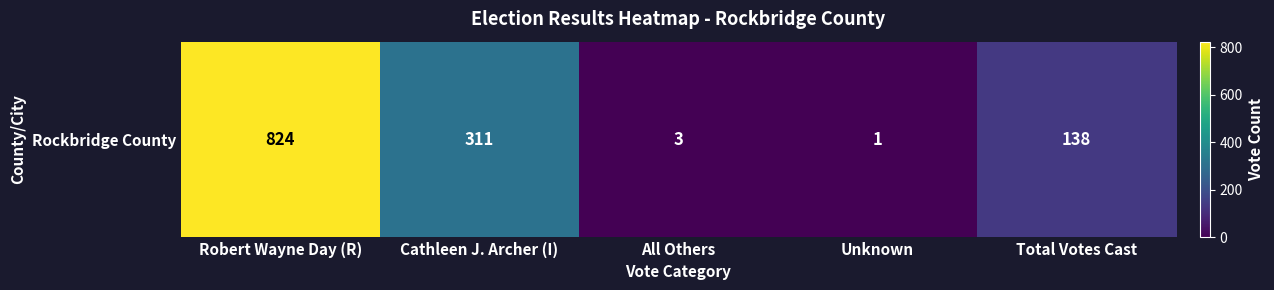

Rank the categories by value from highest to lowest.

Robert Wayne Day (R), Cathleen J. Archer (I), Total Votes Cast, All Others, Unknown